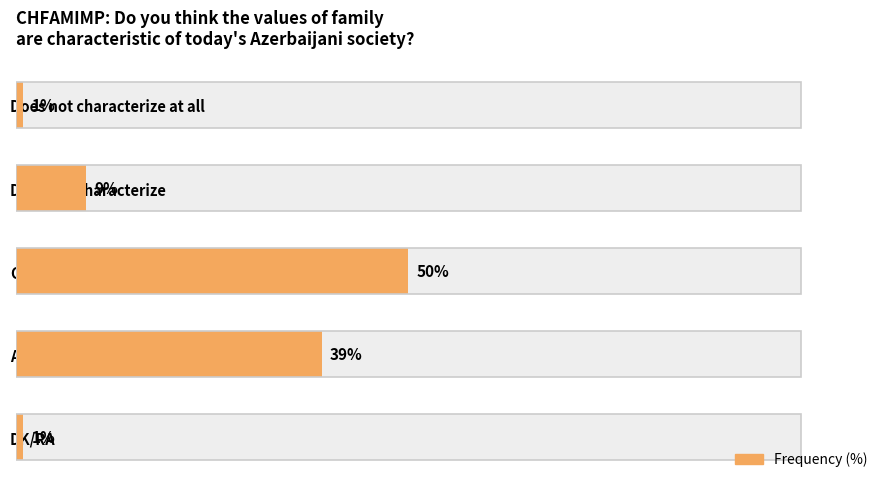

What is the approximate value at Absolutely characterizes, to the nearest 10?

40